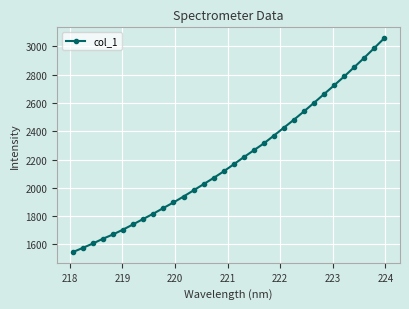

Reading right to left, transcribe all the data shown in this chart.

3059.3	2989.4	2920.4	2853.8	2788.1	2725.4	2663.6	2602.1	2541.3	2482.5	2426.2	2369.7	2314.6	2265.8	2217.1	2166.6	2116.4	2070.3	2026.1	1982.2	1938.4	1896.7	1857.3	1817.4	1780.1	1742.1	1705.0	1670.7	1640.4	1606.6	1575.8	1545.6